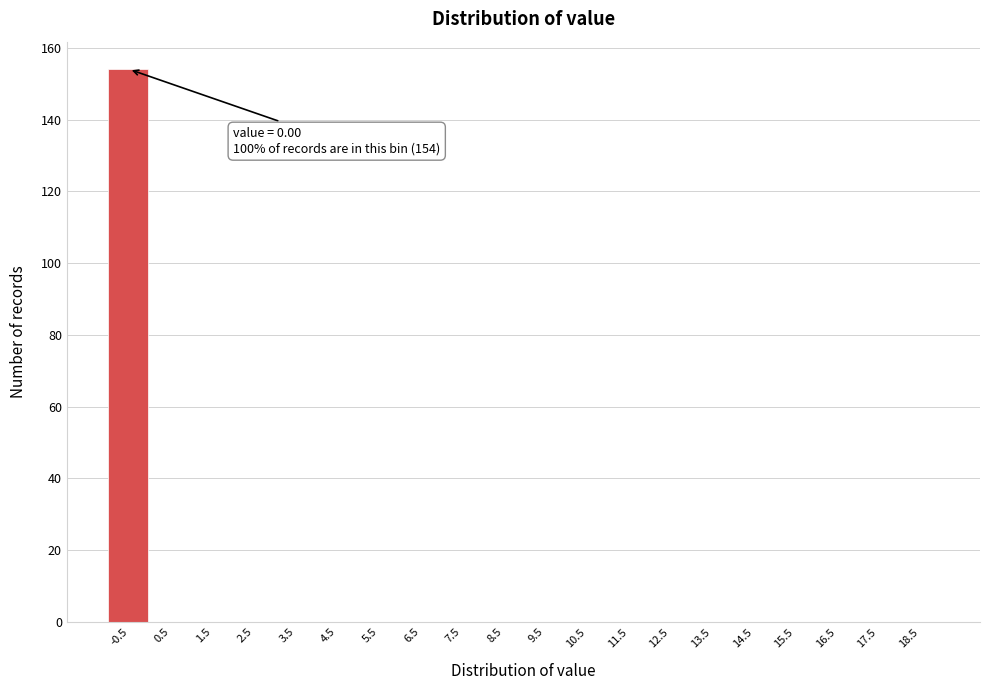

Reading left to right, transcribe all the data shown in this chart.

-0.5=154	0.5=0	1.5=0	2.5=0	3.5=0	4.5=0	5.5=0	6.5=0	7.5=0	8.5=0	9.5=0	10.5=0	11.5=0	12.5=0	13.5=0	14.5=0	15.5=0	16.5=0	17.5=0	18.5=0